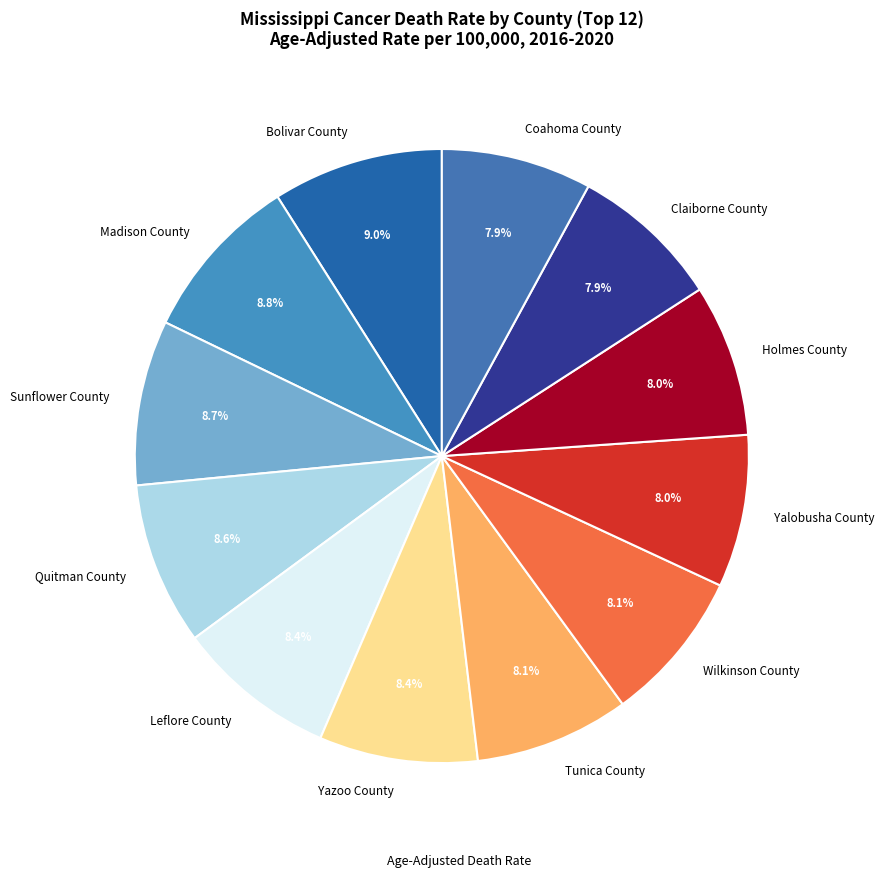

Is it true that Claiborne County is 19% of the pie?

False